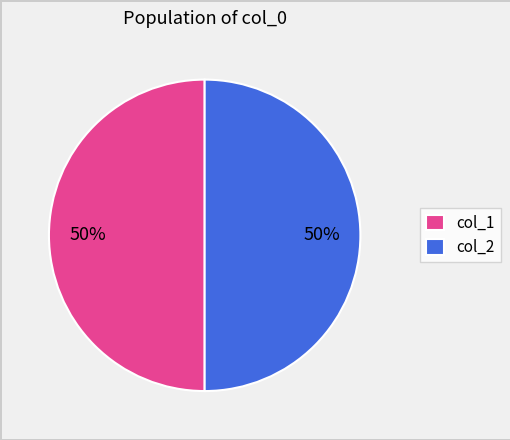

Combined, do col_1 and col_2 account for over 50%?

Yes